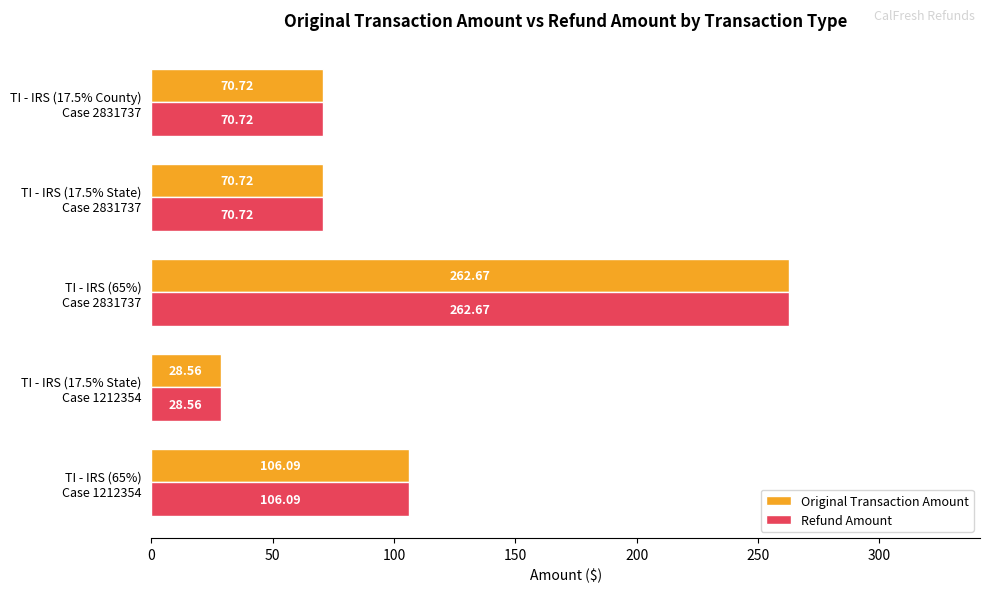

At how many categories does at least one series exceed 48?

4